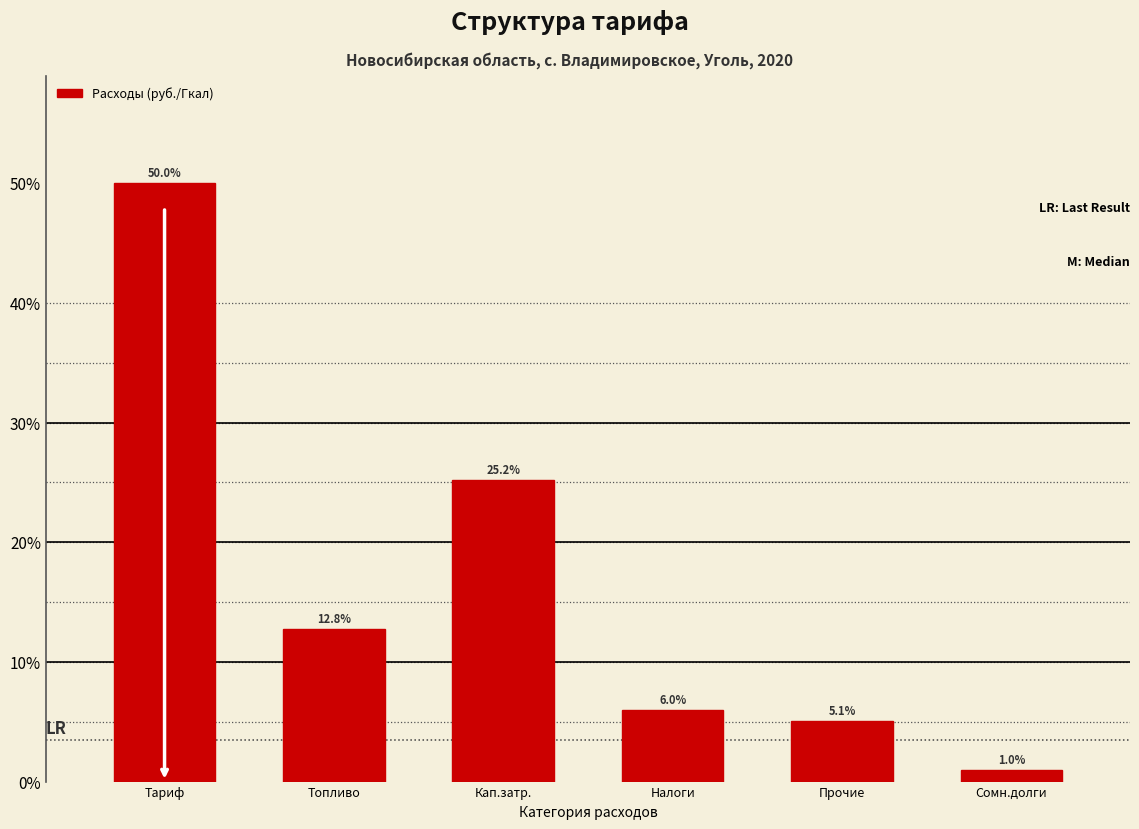

Reading left to right, extract all data points from this chart.

50.0	12.8	25.2	6.0	5.1	1.0